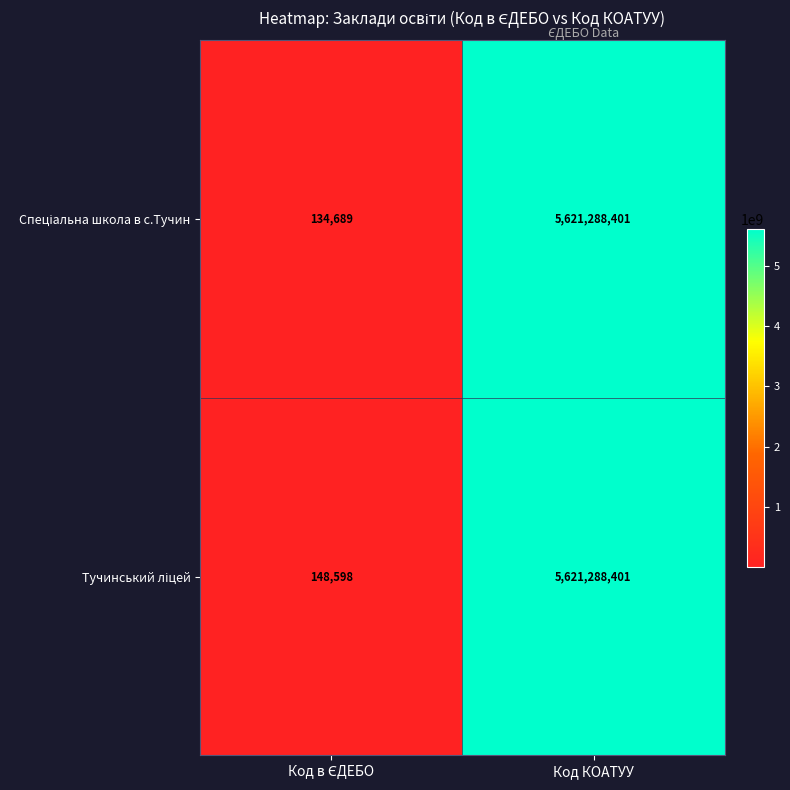

At which category is the sum across all series the highest?

Код КОАТУУ